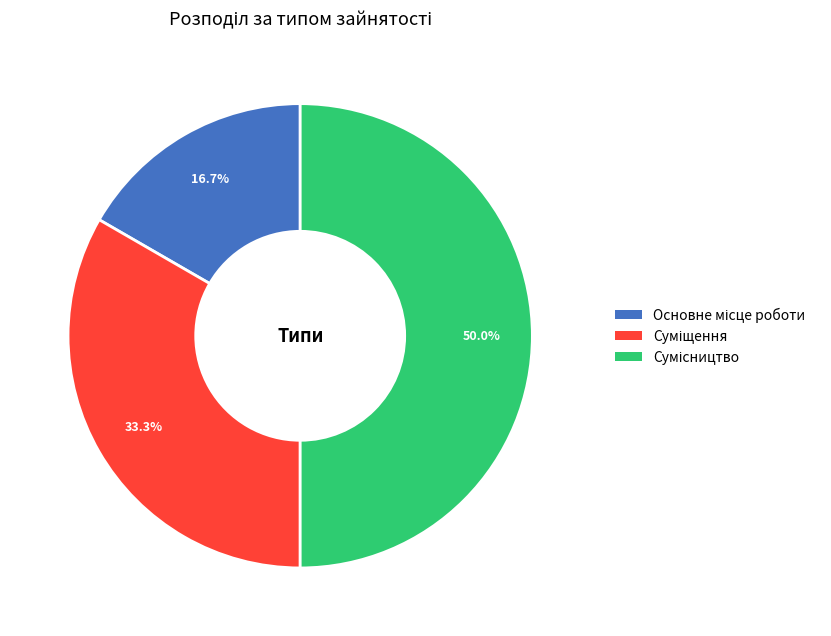

Which category has the smallest portion of the pie?

Основне місце роботи